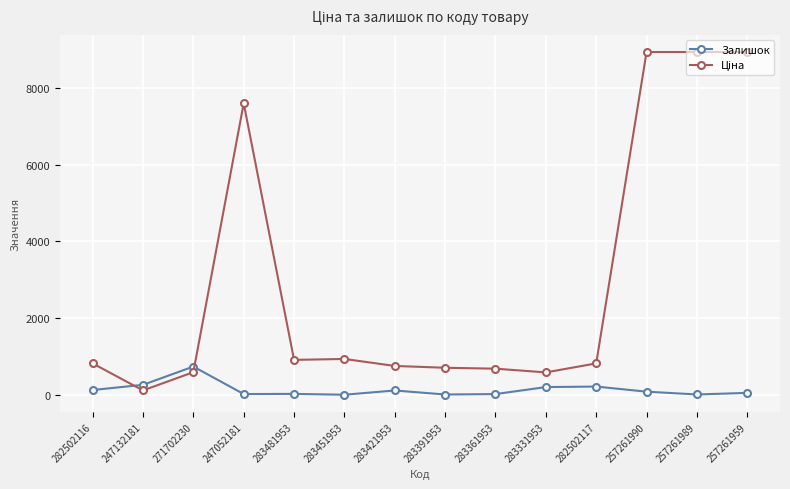

Does the chart display data point markers on the line(s)?

Yes